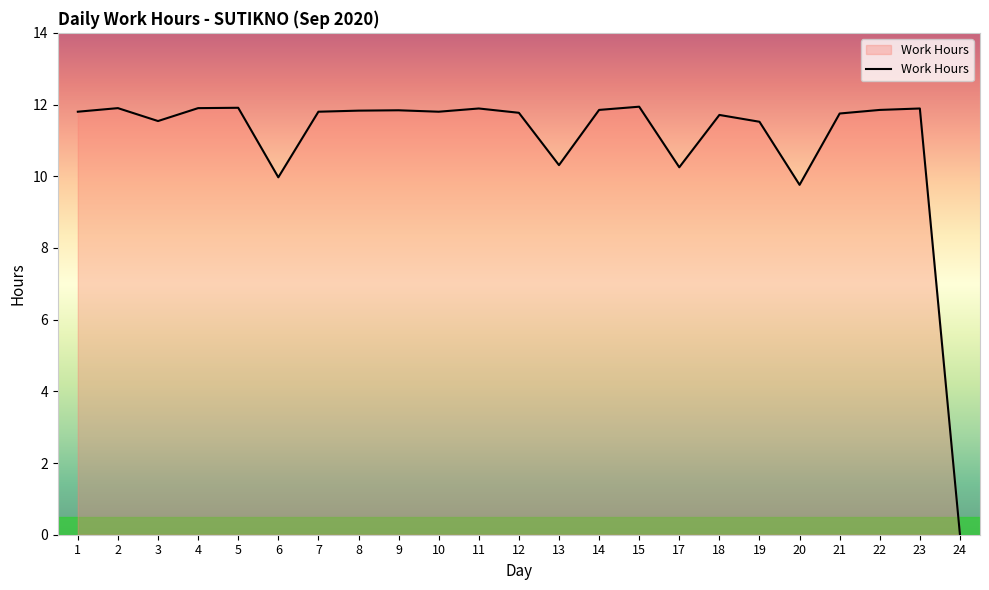

The chart shows a value of 16.6 at 18. True or false?

False